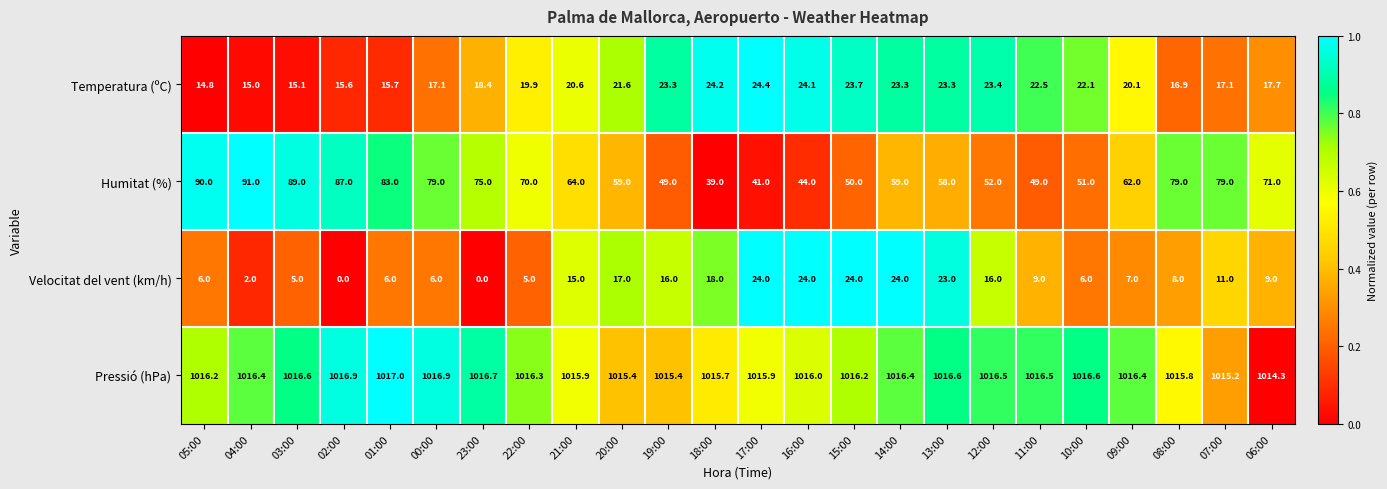

What is the approximate value of Velocitat del vent (km/h) at 20:00?

17.0